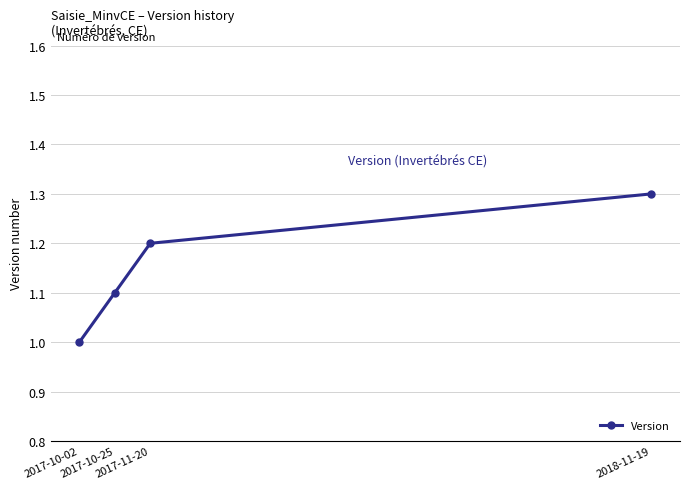

Which category has the highest value across all series?

2018-11-19